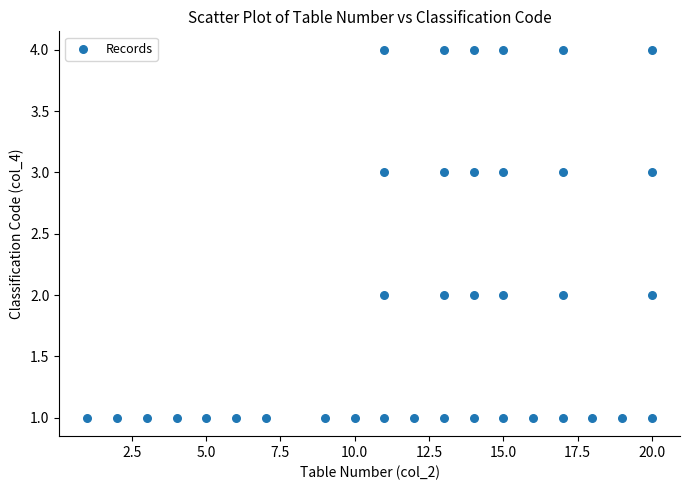

What is the range of X values (max minus min)?

19